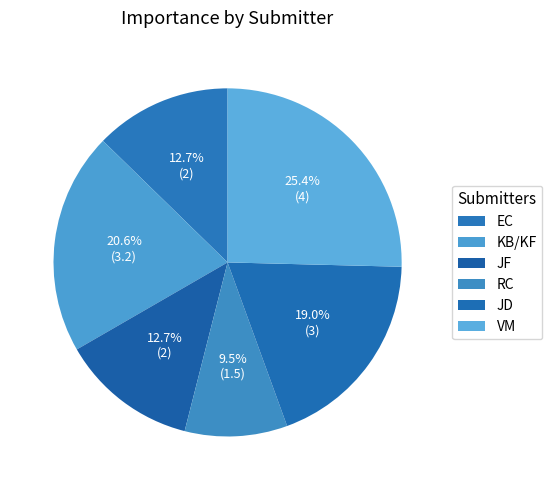

To the nearest percent, what percentage of the pie is JD?

19%